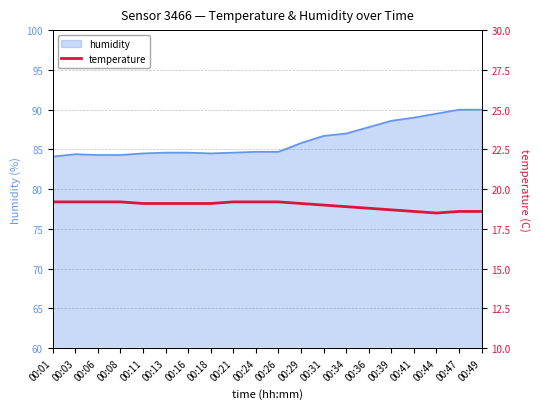

How many interior local valleys (lower than both neighbors) does the data have?

1